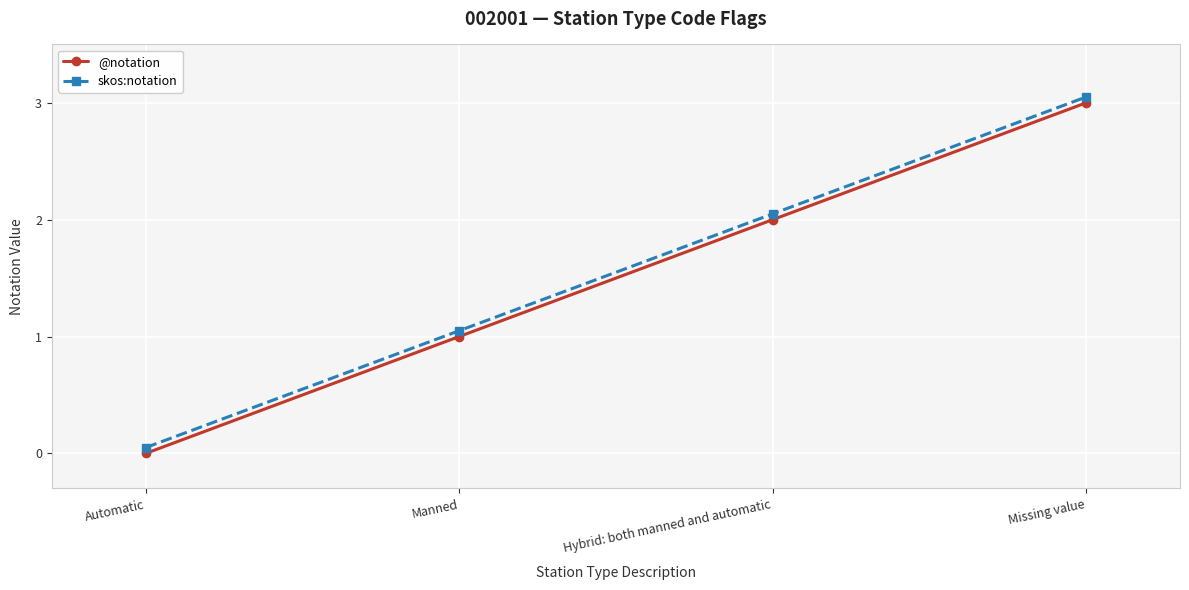

True or false: skos:notation and @notation intersect in this chart.

False